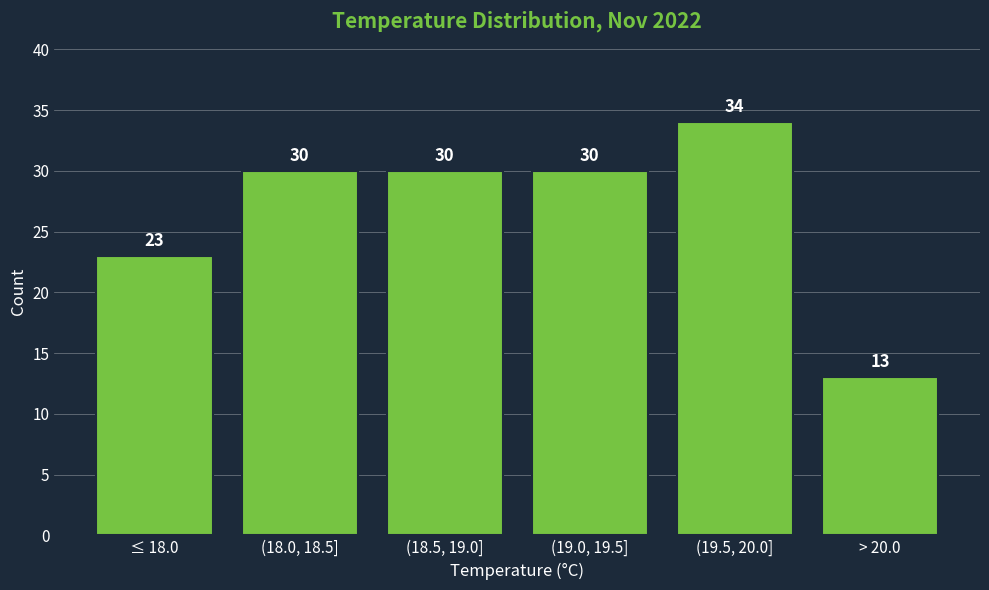

Reading left to right, list all the values displayed in this chart.

≤ 18.0=23	(18.0, 18.5]=30	(18.5, 19.0]=30	(19.0, 19.5]=30	(19.5, 20.0]=34	> 20.0=13